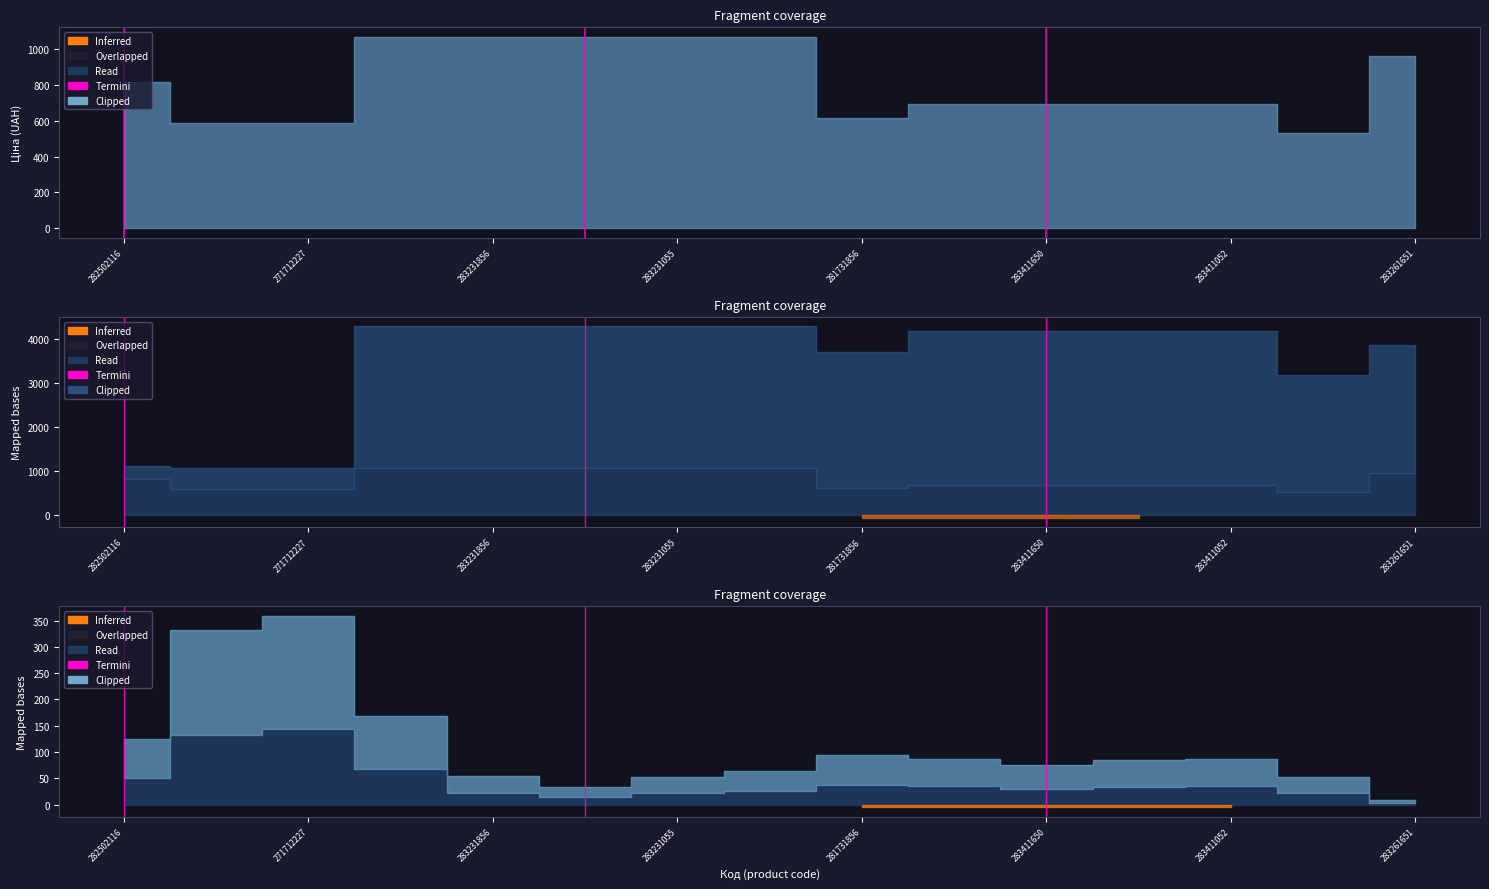

True or false: the data shows 1 at 282502116.

False